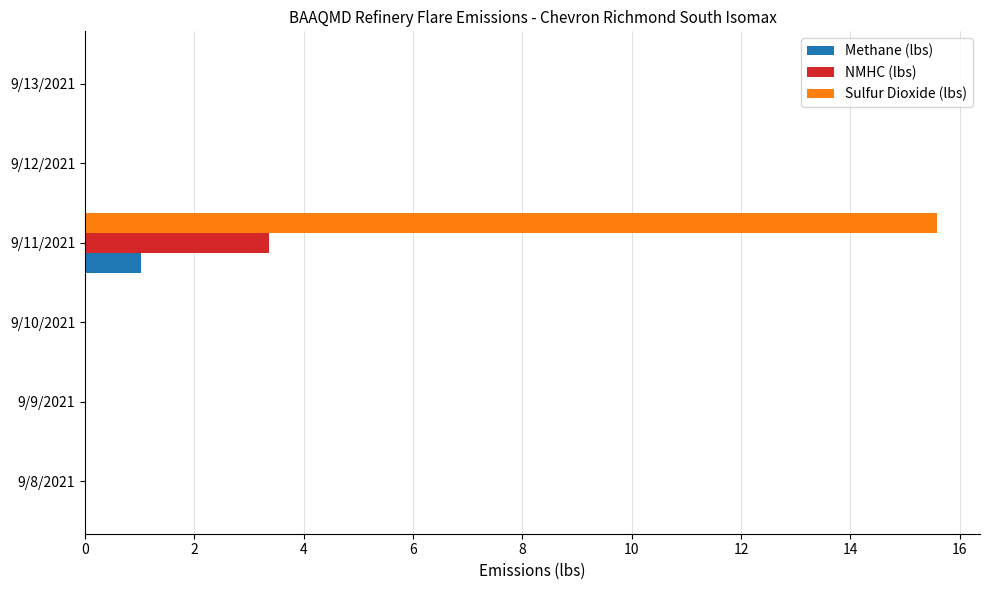

Is it true that NMHC (lbs) equals 0.0 at 9/8/2021?

True